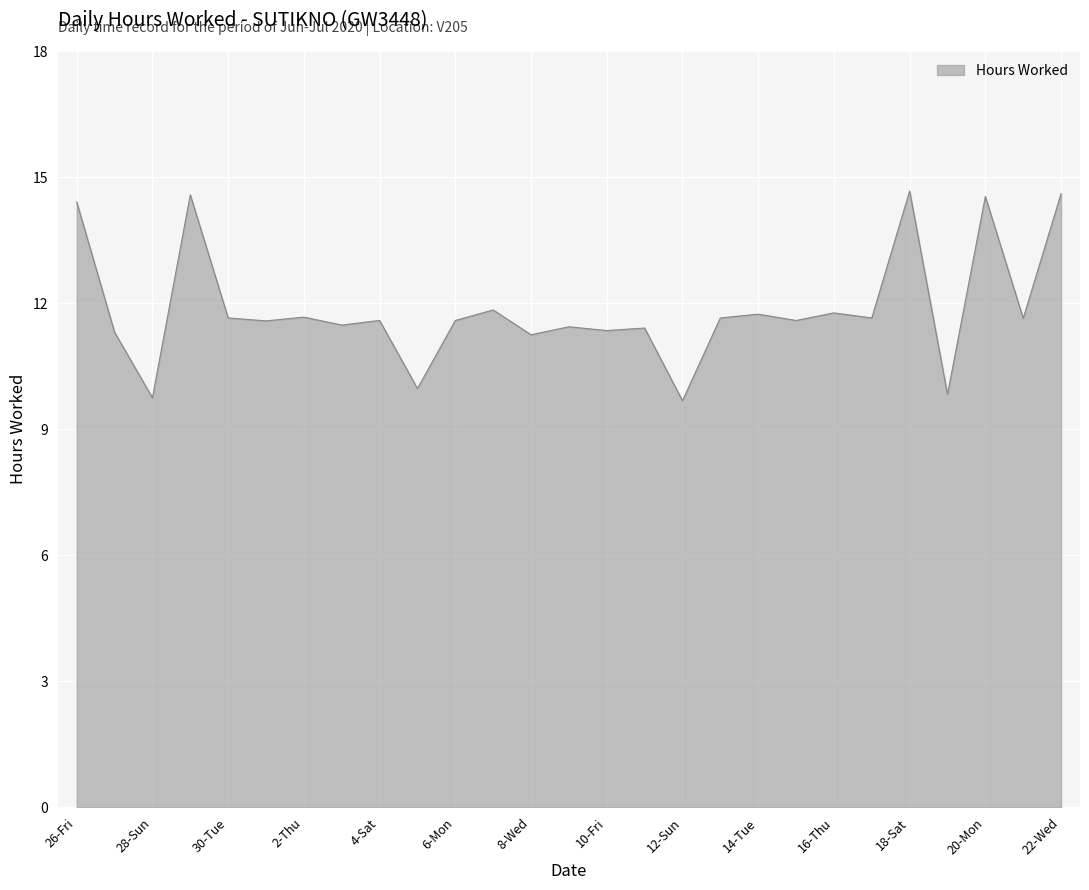

What is the difference between the maximum and minimum values?

5.0